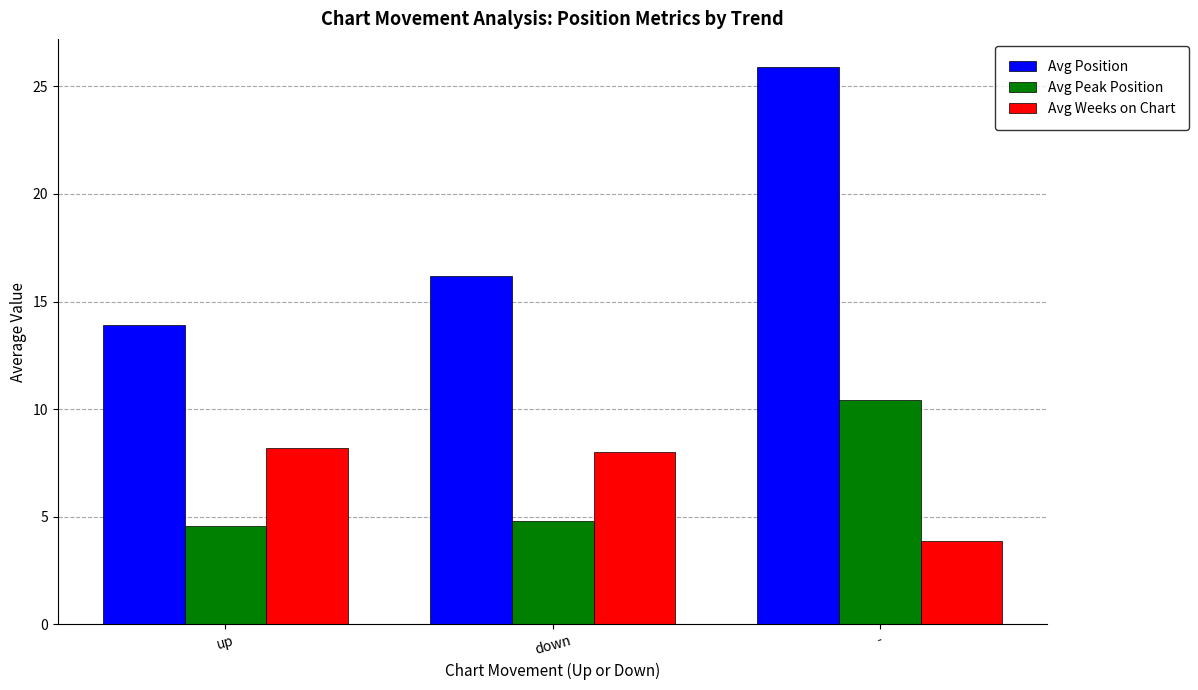

Does the chart contain stacked bars?

No